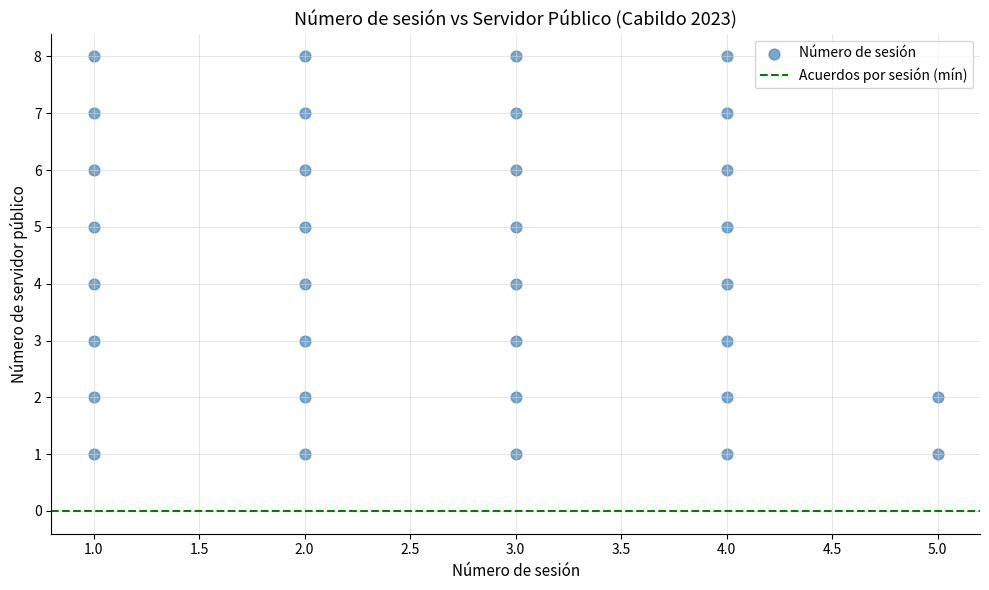

What is the range of Y values (max minus min)?

7